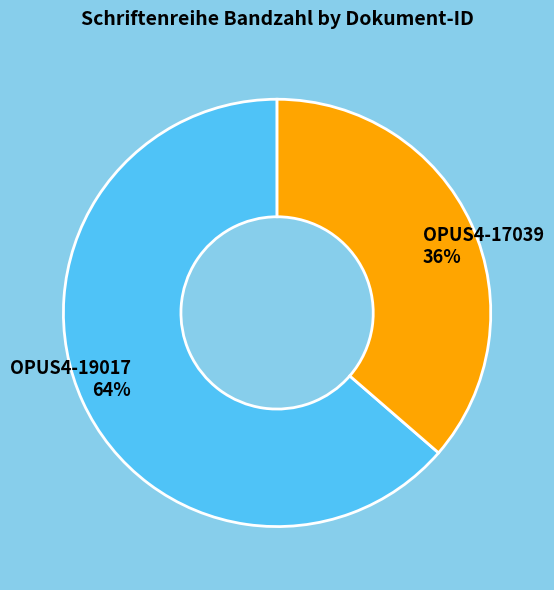

To the nearest percent, what percentage of the pie is OPUS4-17039?

36%